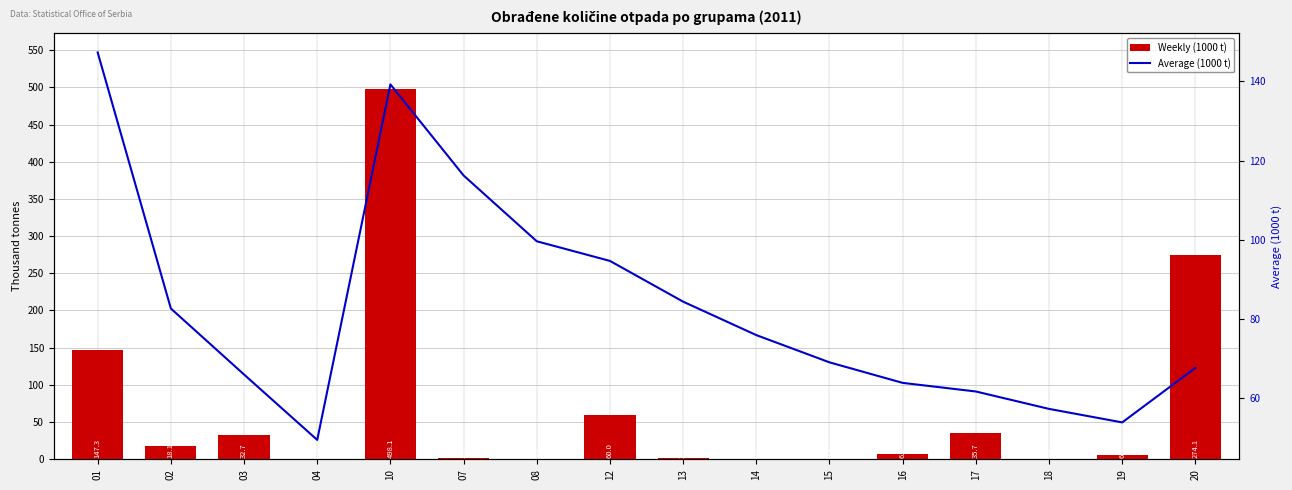

Reading left to right, extract all data points from this chart.

Weekly (1000 t): 147.3	18.1	32.7	0.0	498.1	1.3	0.0	60.0	2.2	0.0	0.3	6.9	35.7	0.2	6.2	274.1
Average (1000 t): 147.3	82.7	66.0	49.5	139.2	116.3	99.6	94.7	84.4	76.0	69.1	63.9	61.7	57.3	53.9	67.7